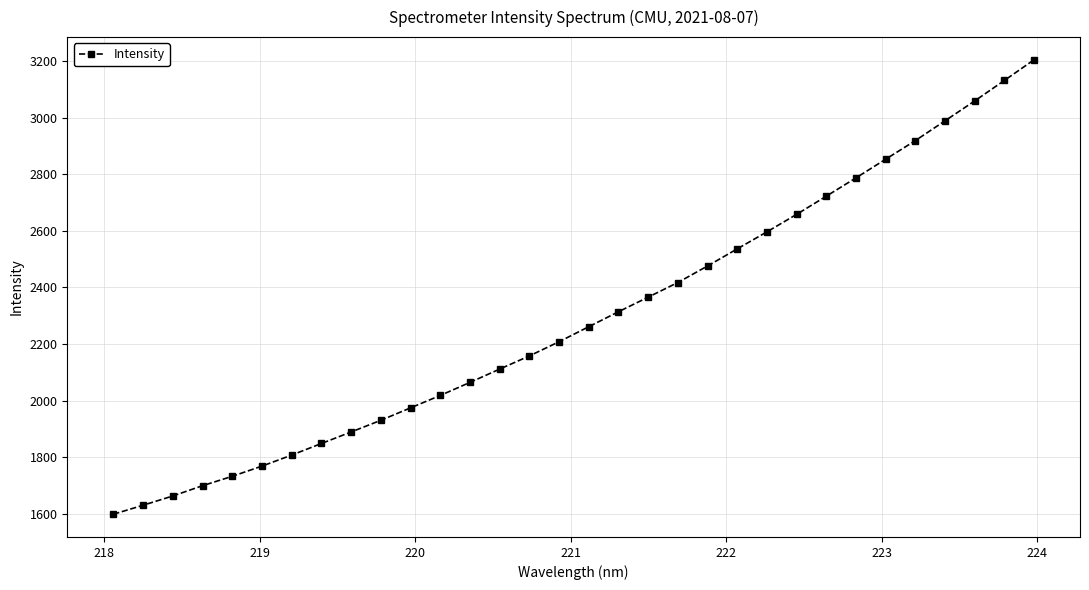

What is the difference between the maximum and minimum values?

1605.9